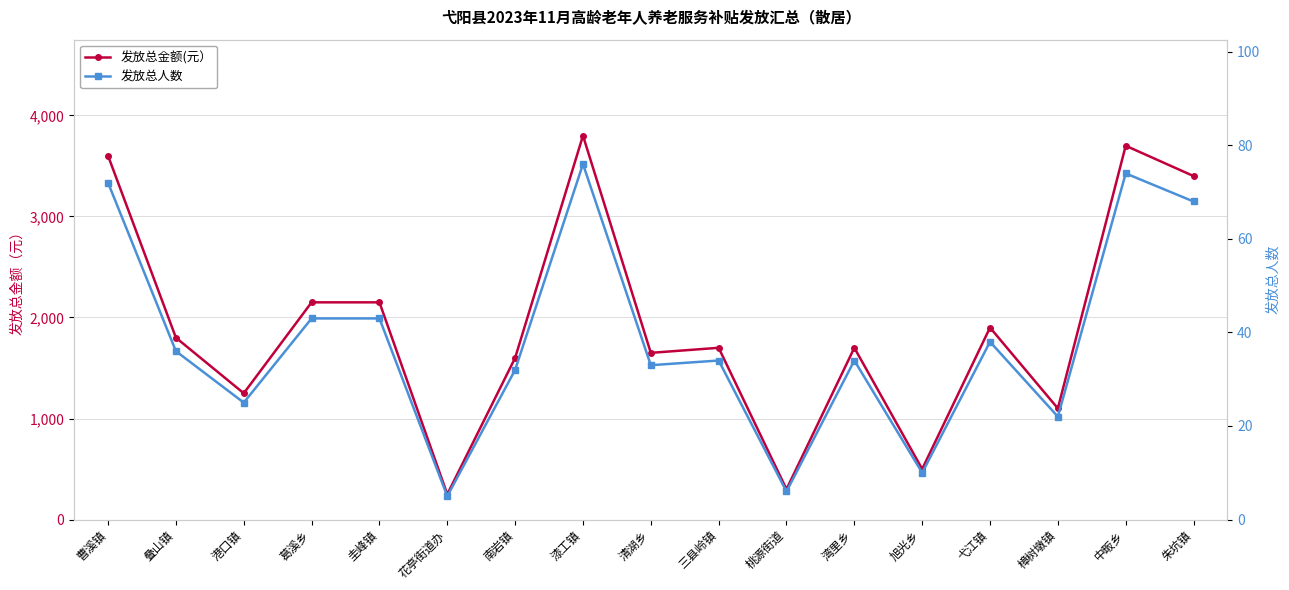

How many data points in 发放总人数 are less than 34?

7